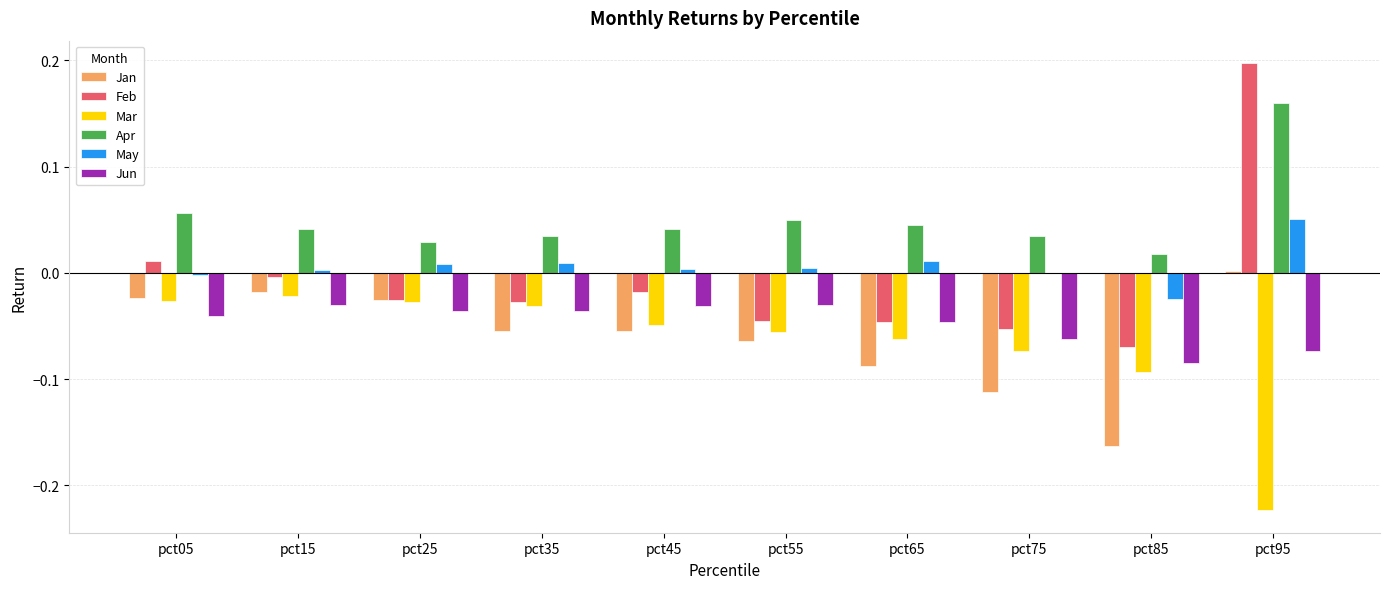

Which series has the largest total across all categories?

Apr